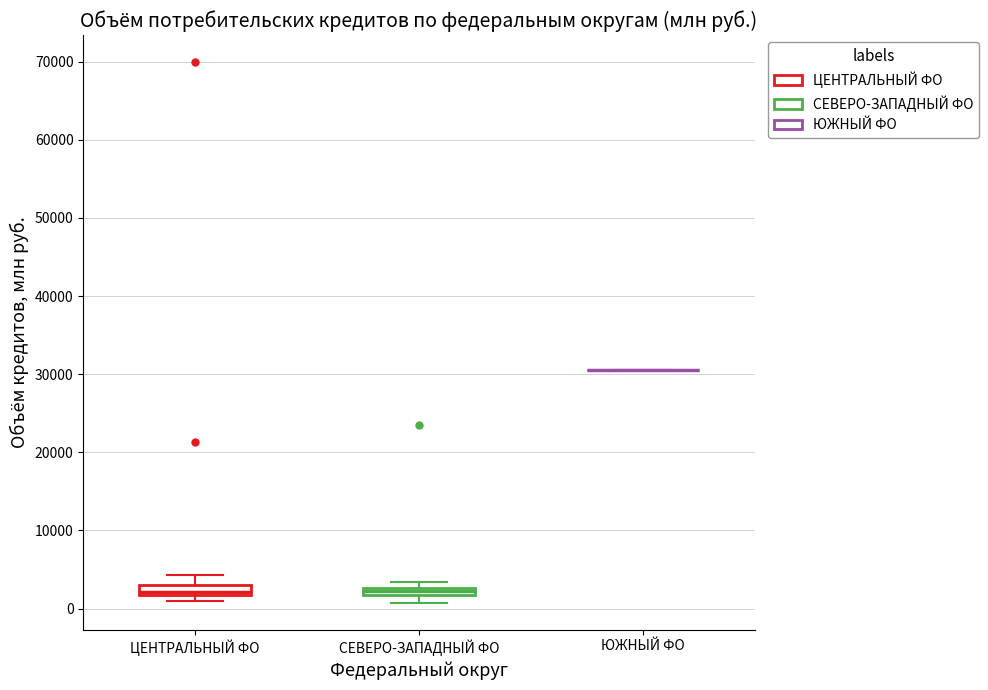

Where is the upper edge of the box for ЦЕНТРАЛЬНЫЙ ФО on the y-axis? The values are not printed on the chart, so give them approximately, as read against the axis.

3000